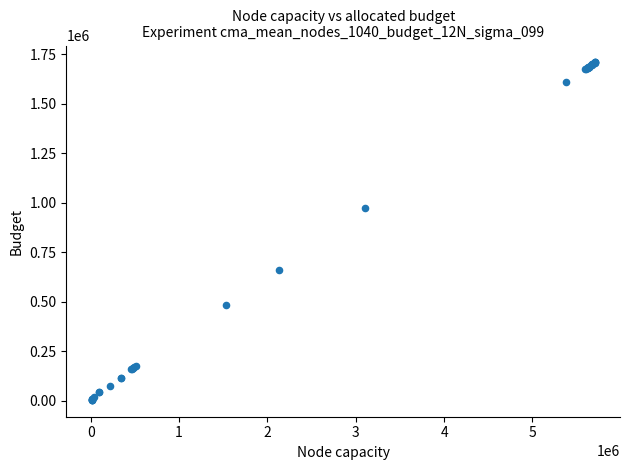

What Y value in the scatter plot is closest to 856405?

972765